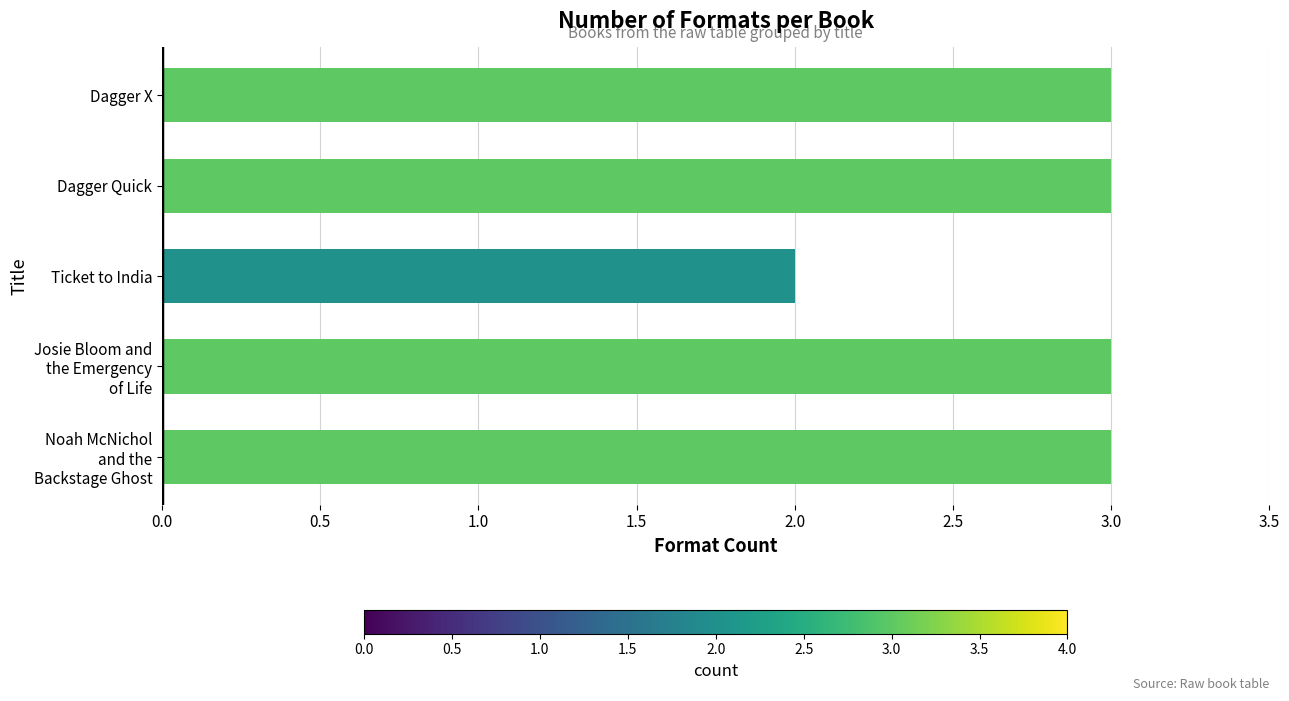

What is the maximum value shown in the chart?

3